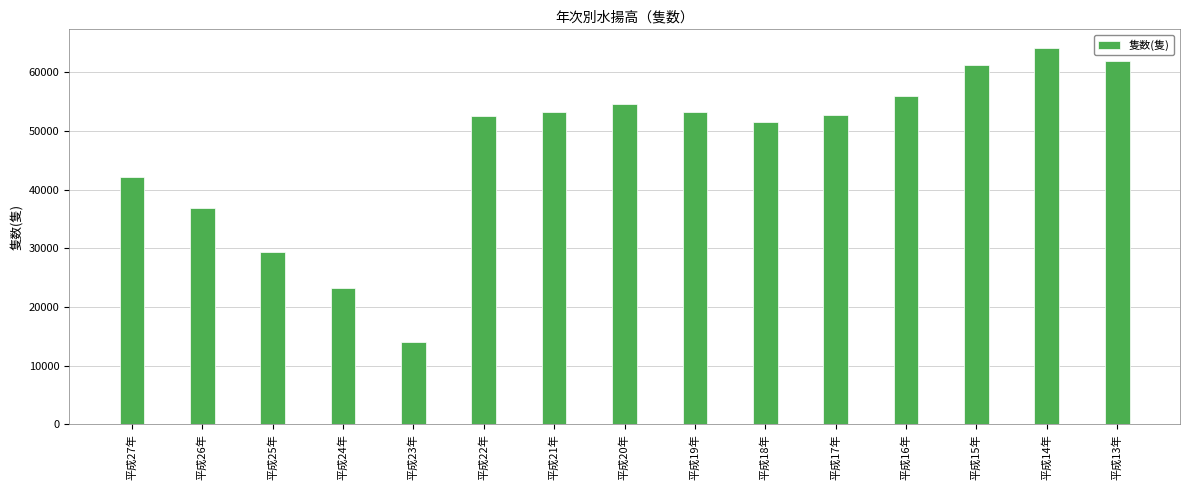

Between 平成20年 and 平成15年, which is larger?

平成15年